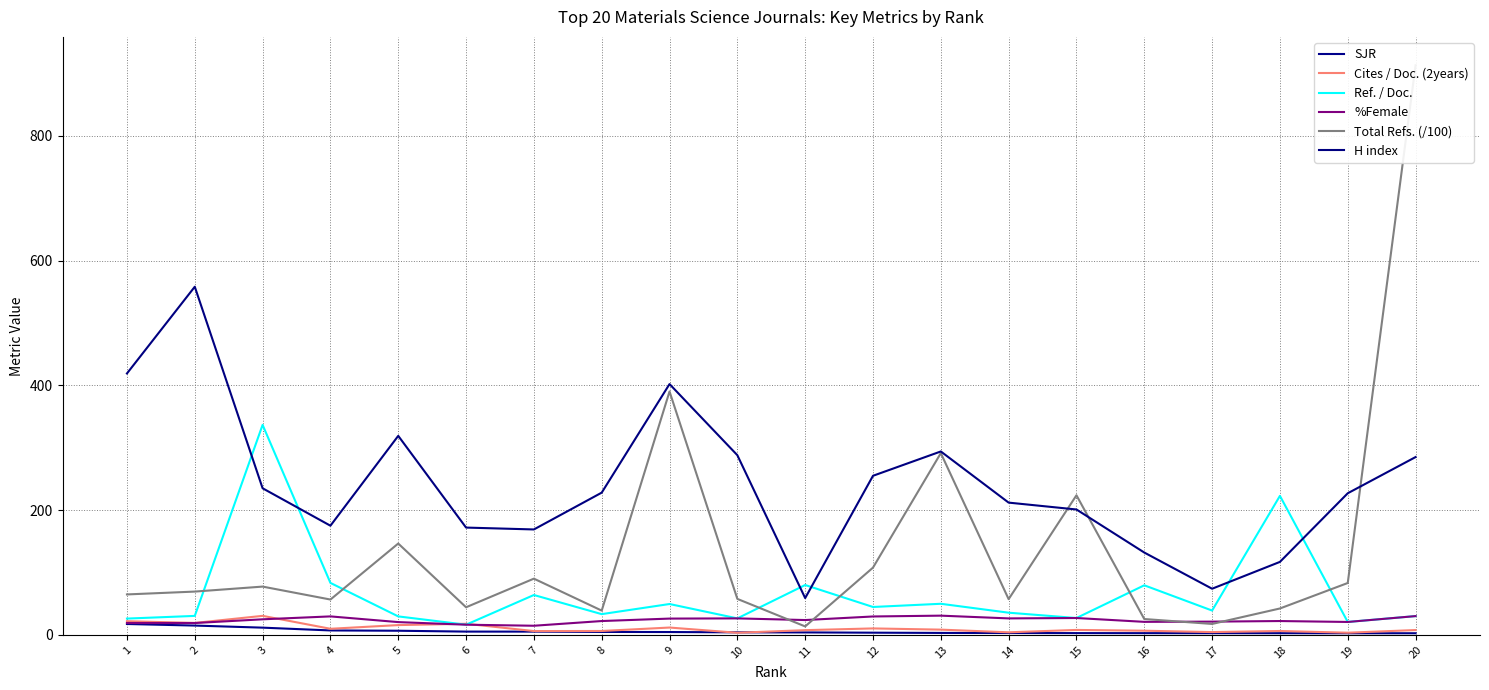

Which series has the largest total across all categories?

H index